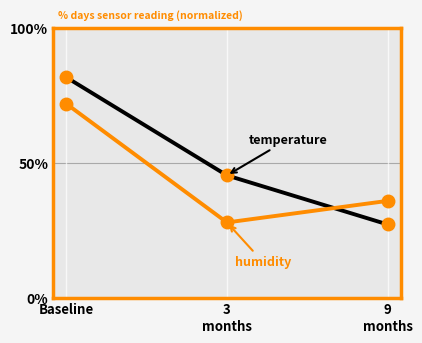

What is the greatest value displayed?

81.8